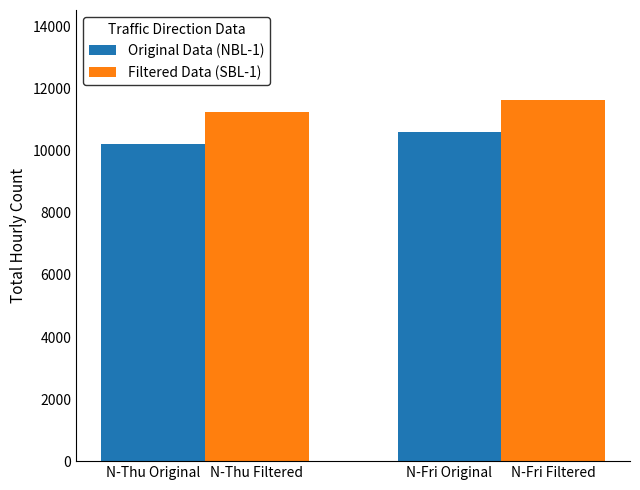

At how many categories does at least one series exceed 10857?

2